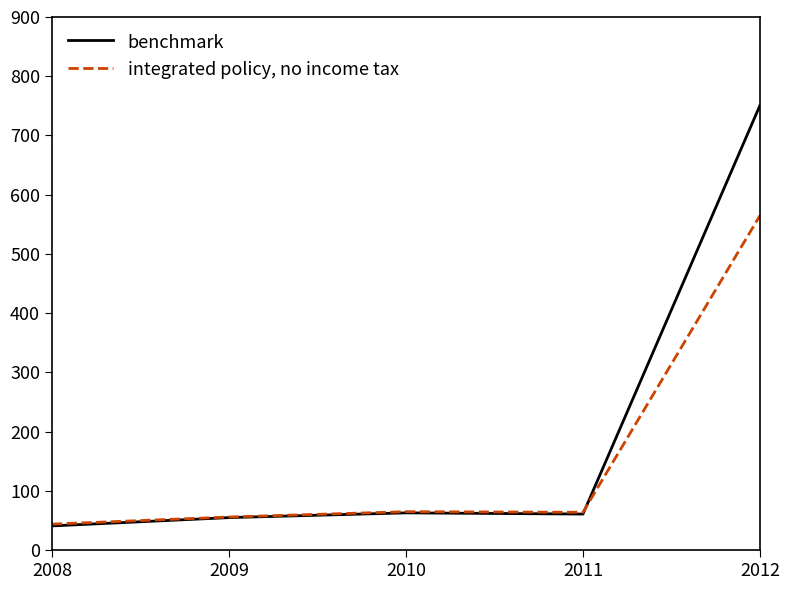

The benchmark series shows 91 at 2010. True or false?

False